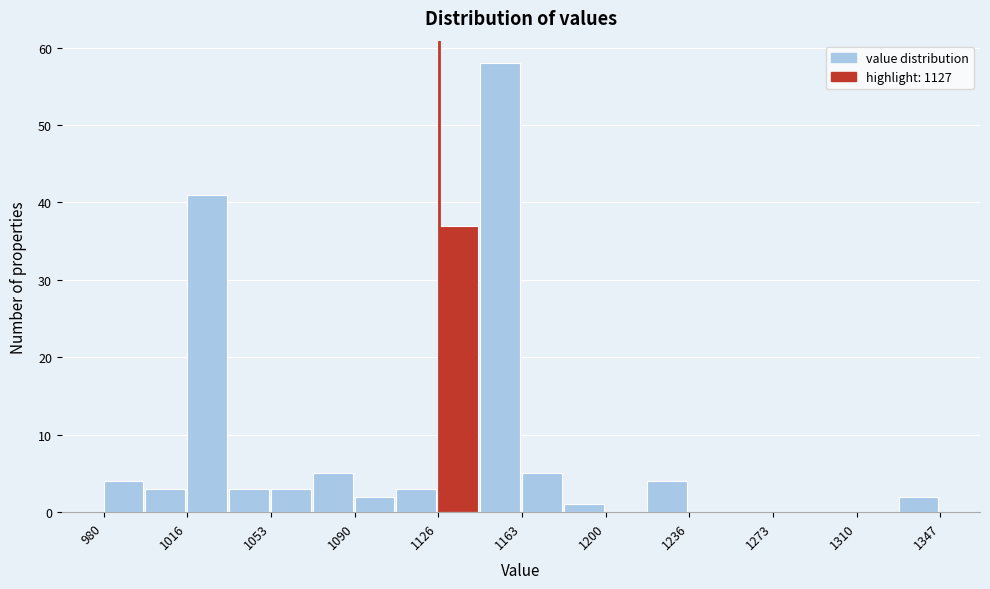

Read against the x-axis, roughly where is the centre of the tallest bar?

1155